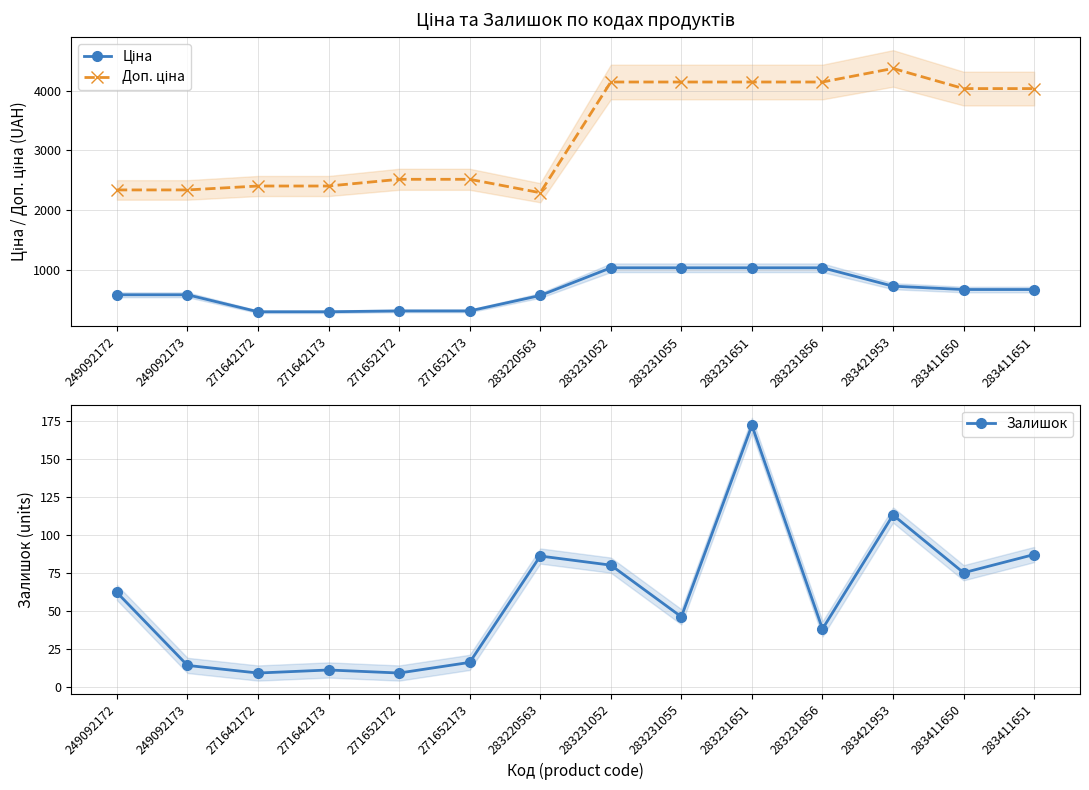

How many values in the Ціна series are below 672?

7